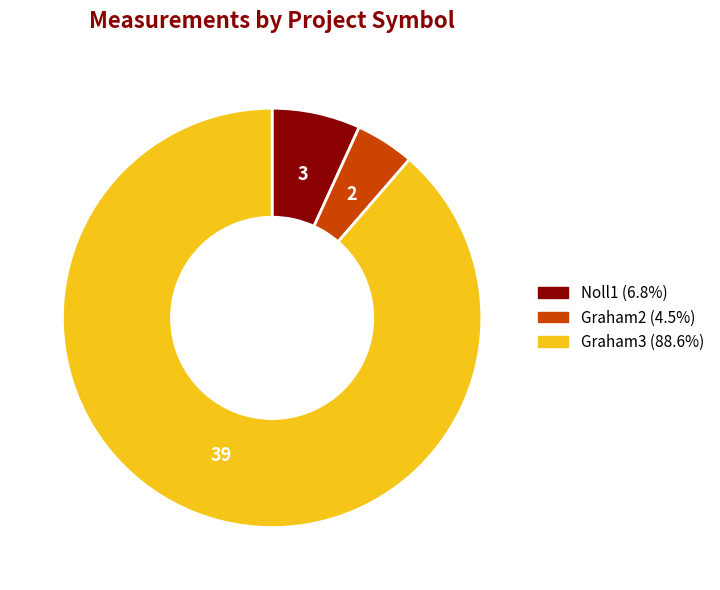

Which has a higher value, Noll1 or Graham3?

Graham3